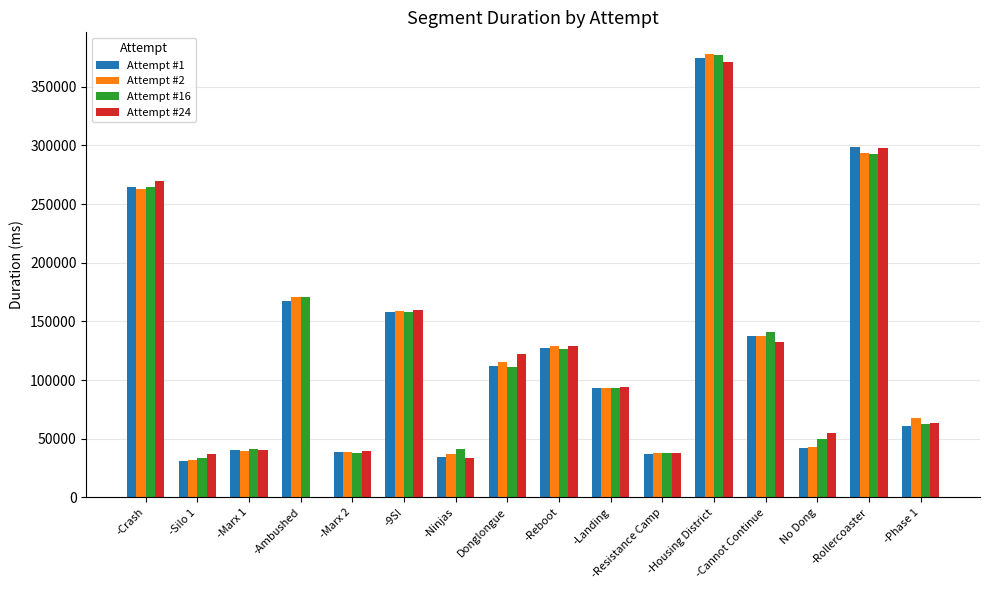

Between -Marx 2 and -Landing, which series saw the biggest shift?

Attempt #24